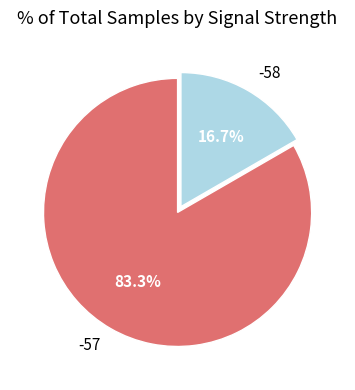

How many segments does this pie chart have?

2